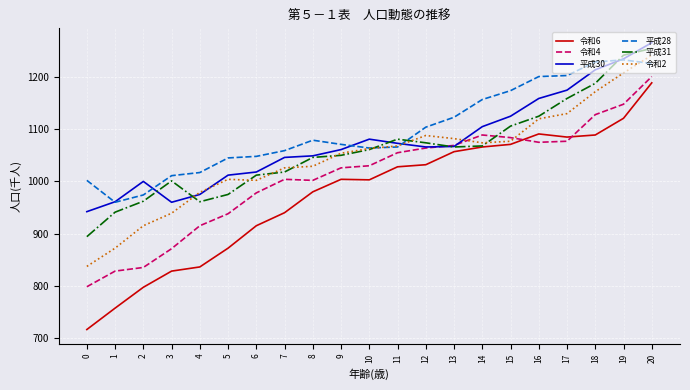

What is the highest value of the 平成28 series?

1233